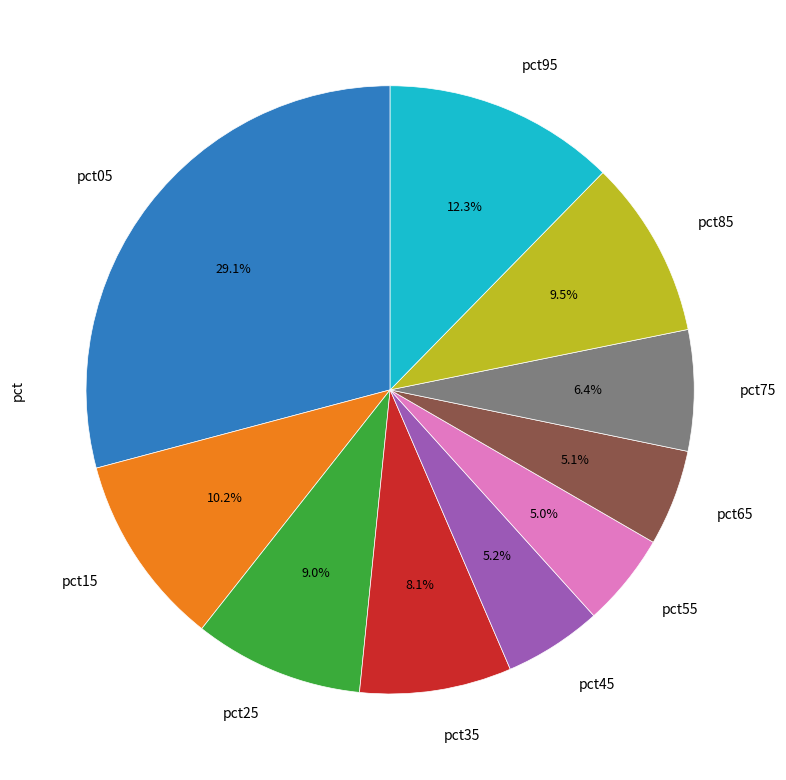

How much of the chart is everything except pct95?

87.7%